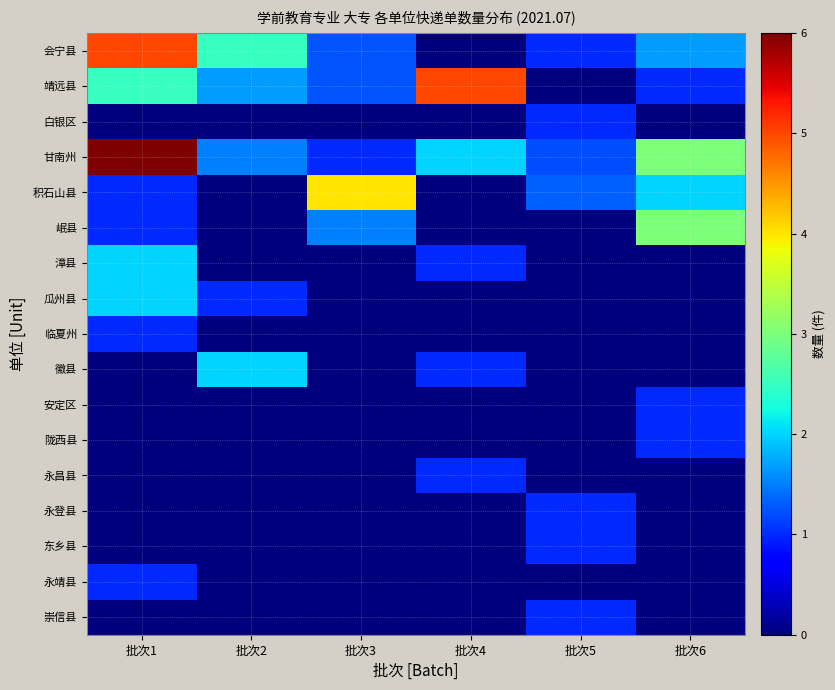

How many categories are shown in the chart?

6